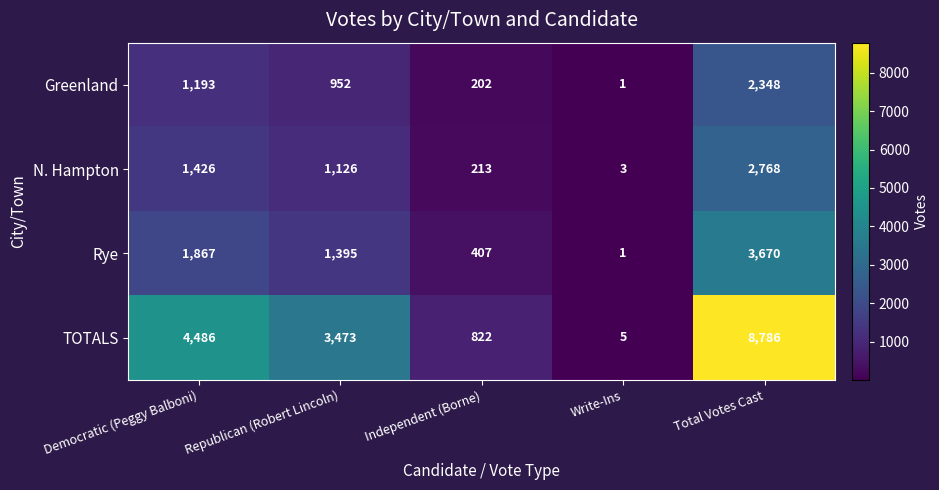

What is the highest value of the Rye series?

3670